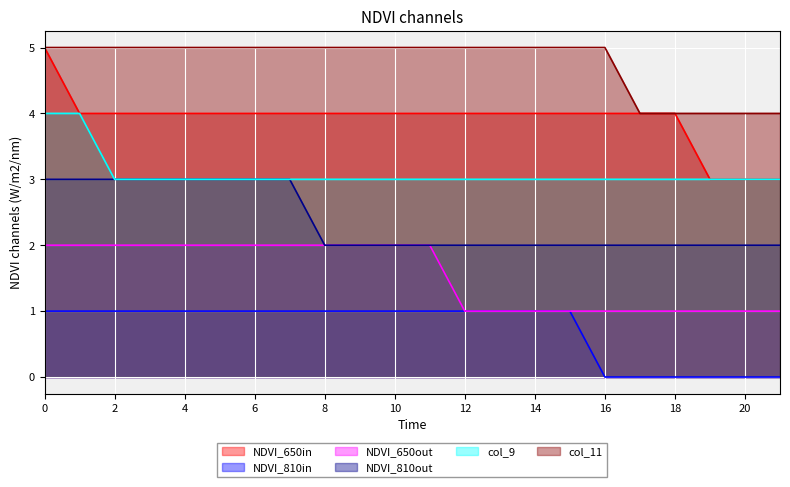

Which series has the largest total across all categories?

col_11